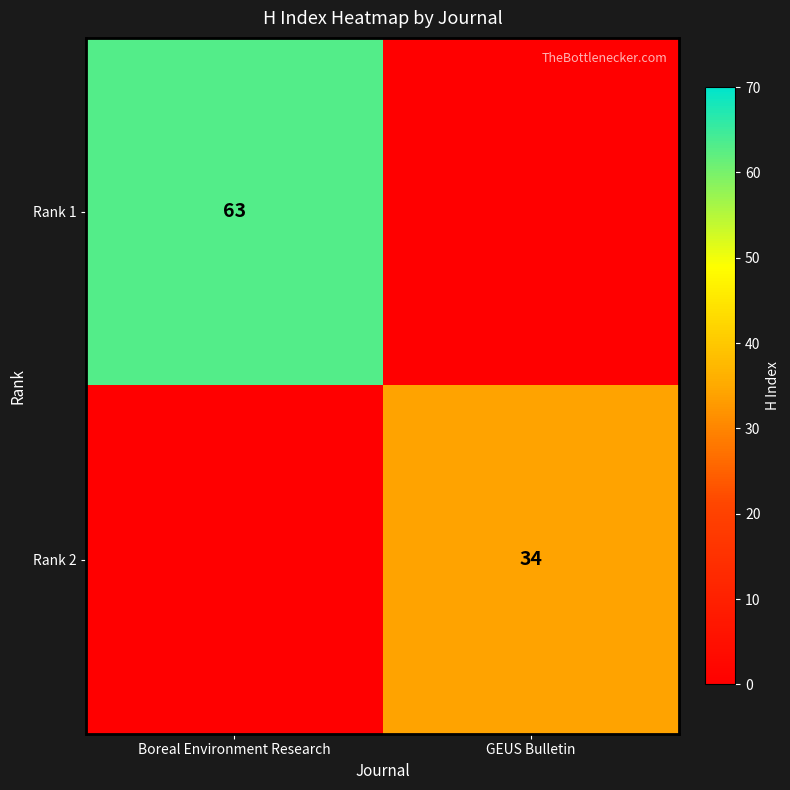

What is the total value across all series at GEUS Bulletin?

34